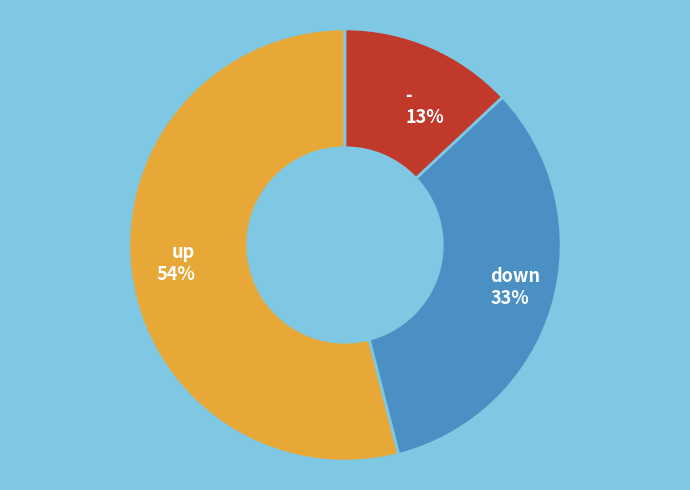

Which slice is the smallest?

-